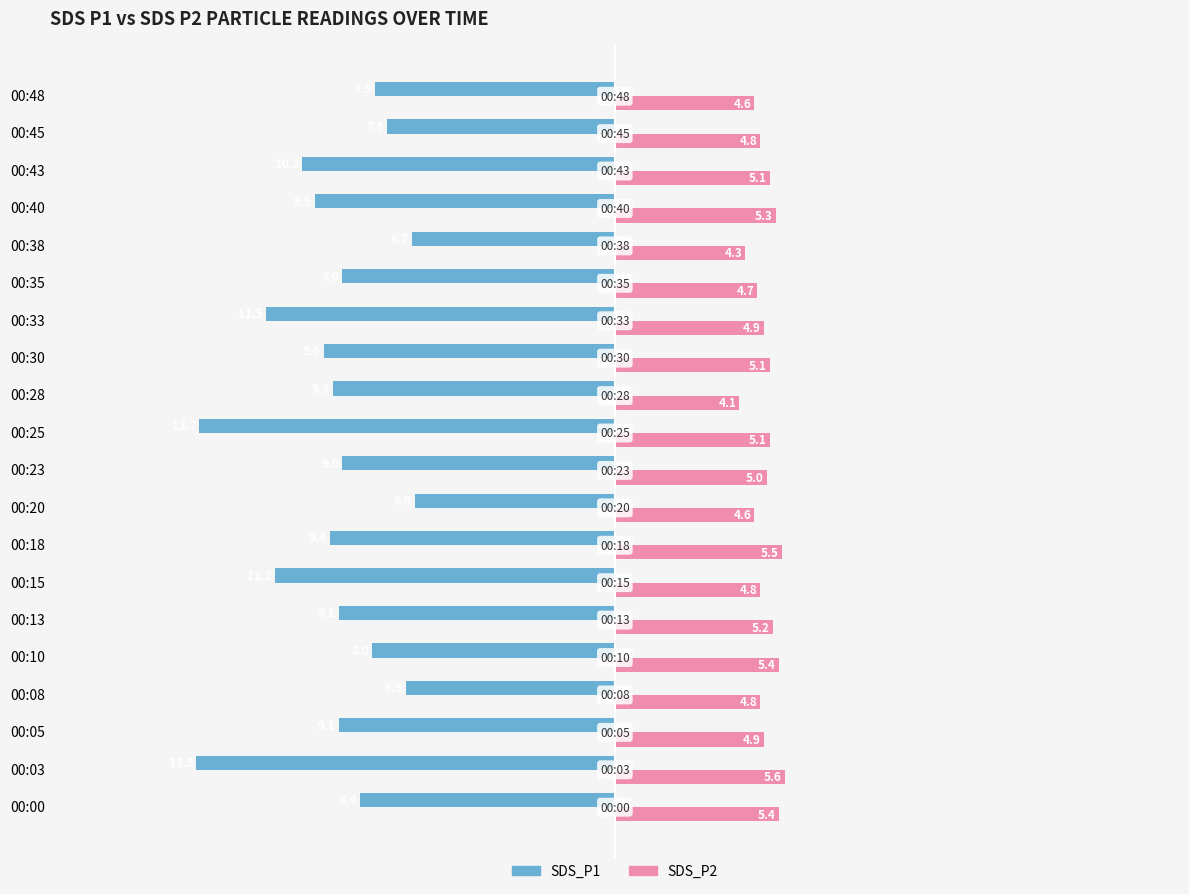

What is the smallest value displayed?

-13.8